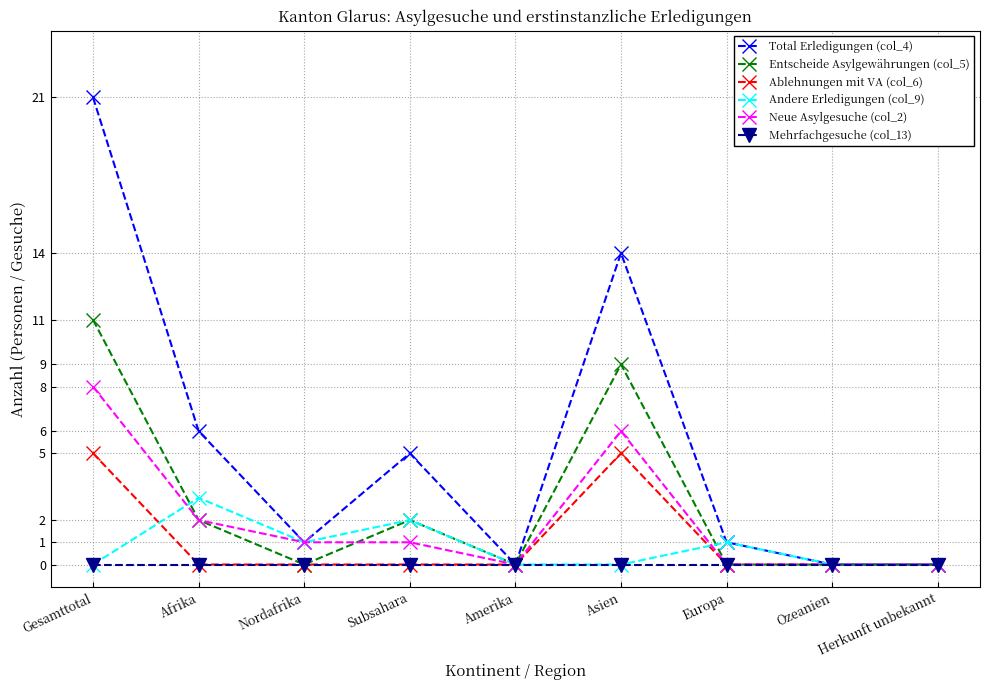

What is the value of the Entscheide Asylgewährungen (col_5) point at the 1st from the left?

11